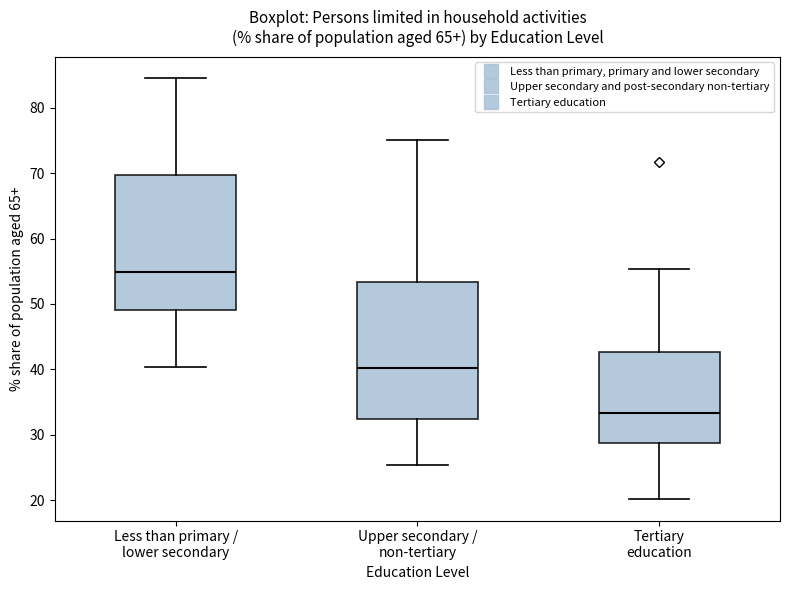

Which box's median line is the highest?

Less than primary / lower secondary